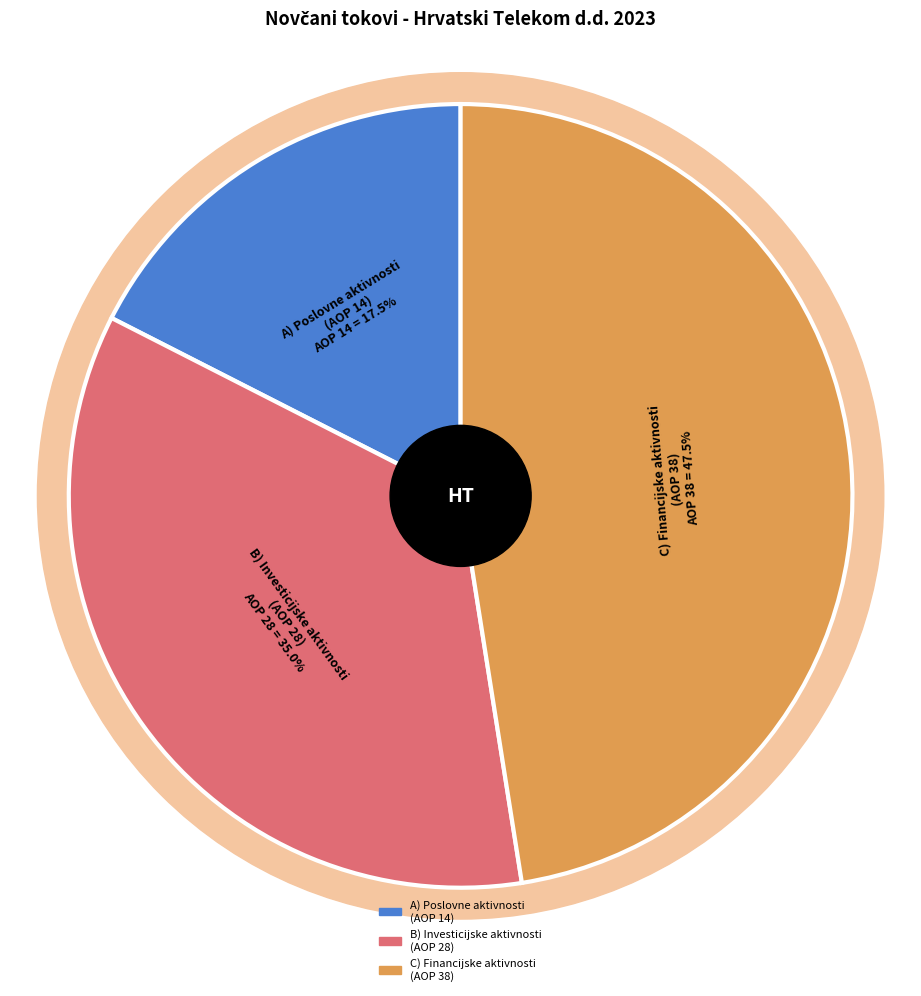

Rank the categories by value from lowest to highest.

Neto novčani tokovi od poslovnih aktivnosti, Neto novčani tokovi od investicijskih aktivnosti, Neto novčani tokovi od financijskih aktivnosti